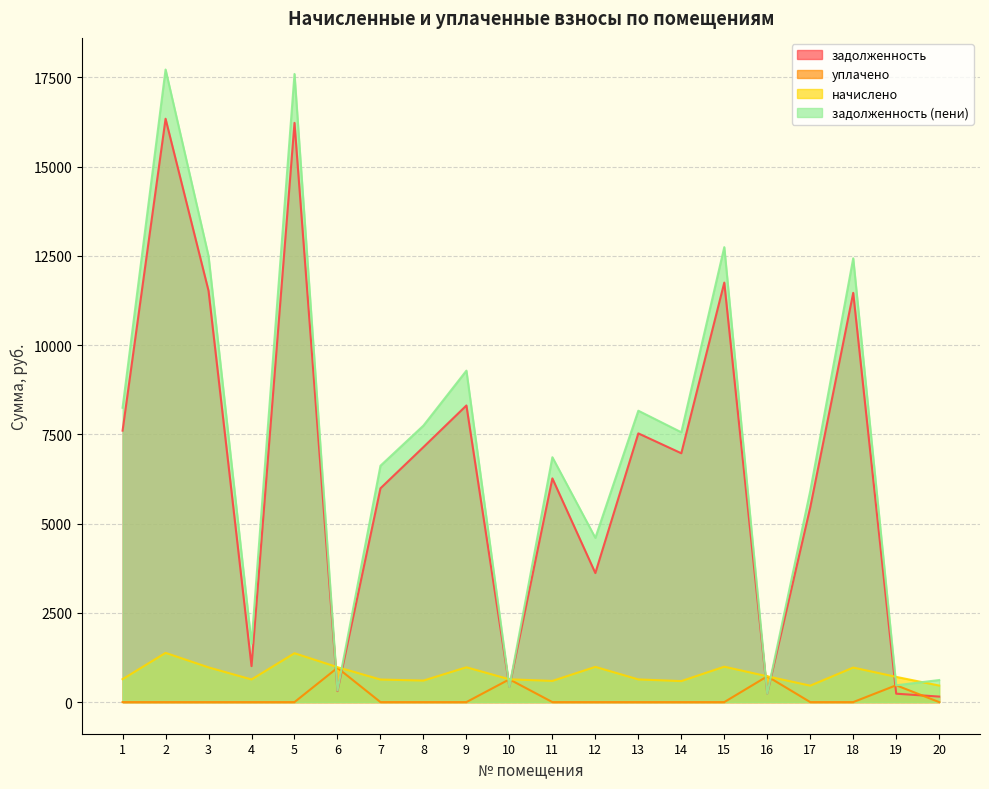

Is it true that задолженность equals 16224.0 at 5?

True